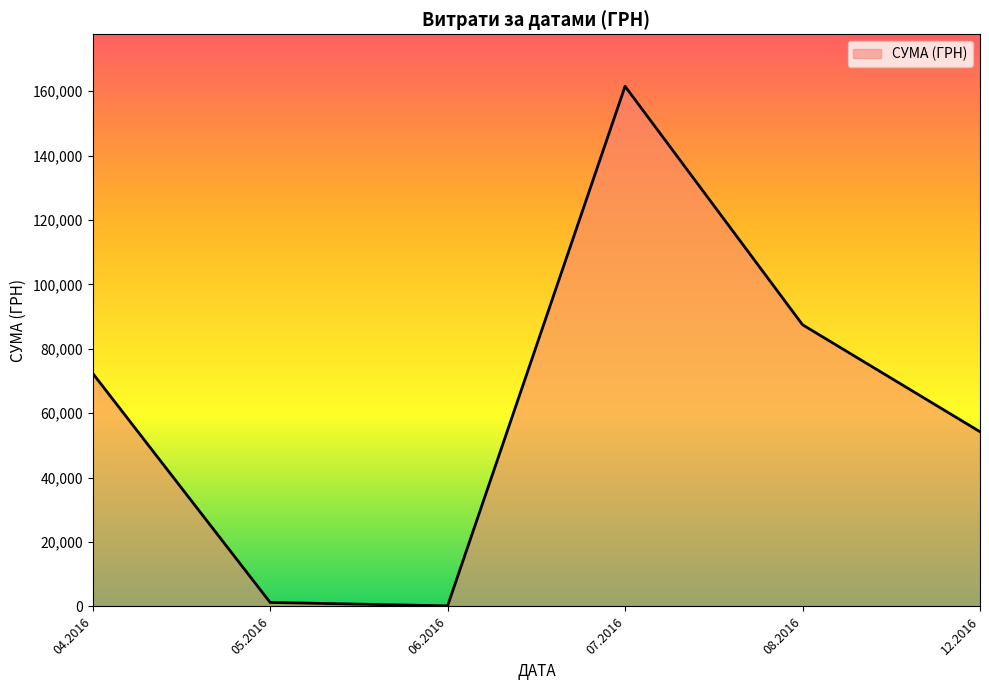

What is the difference between the values at 08.2016 and 04.2016?

15066.5